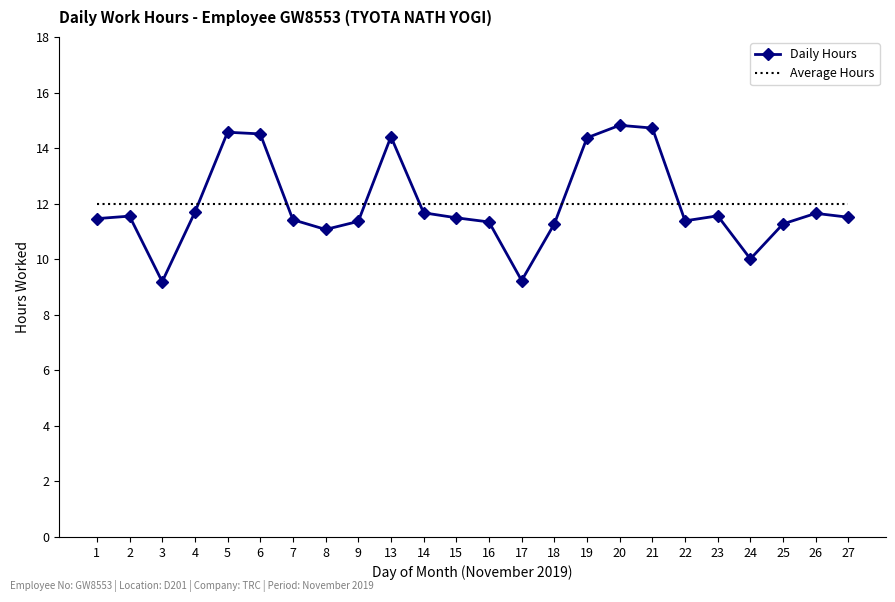

What is the sum of the Daily Hours values at 25 and 4?

23.0